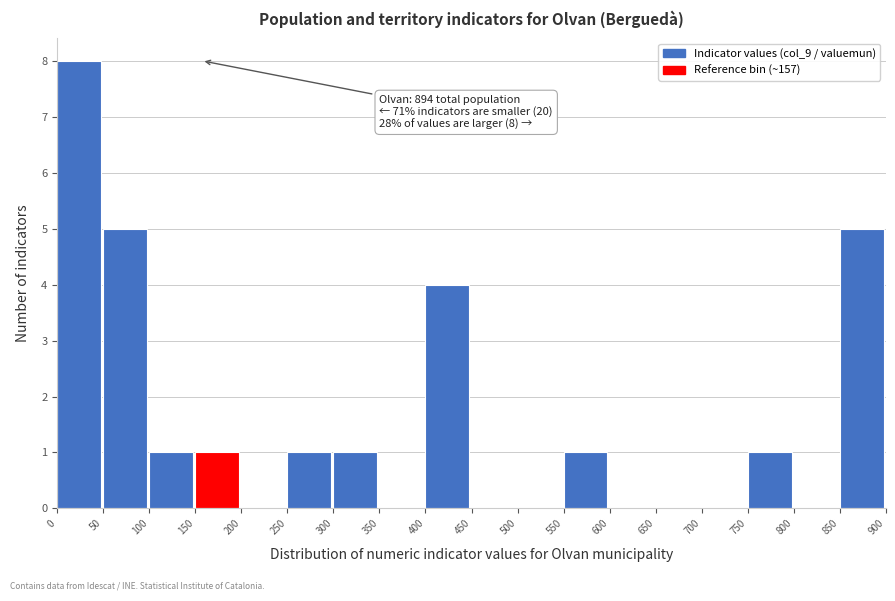

Which range on the x-axis has the tallest bar?

0 to 50